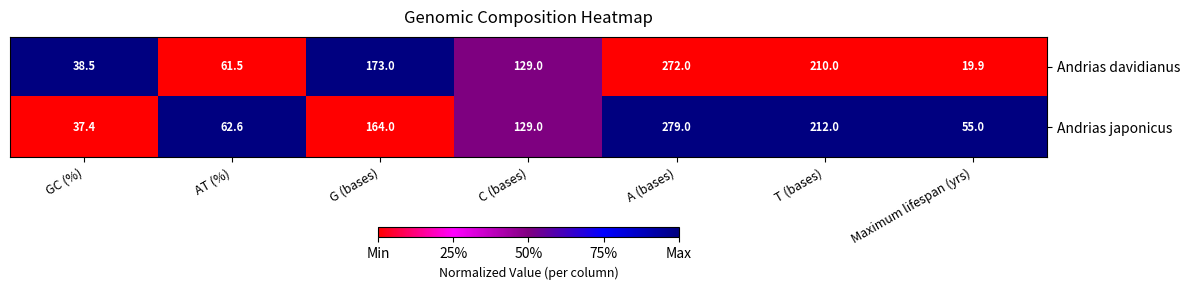

At which category is the sum across all series the highest?

A (bases)